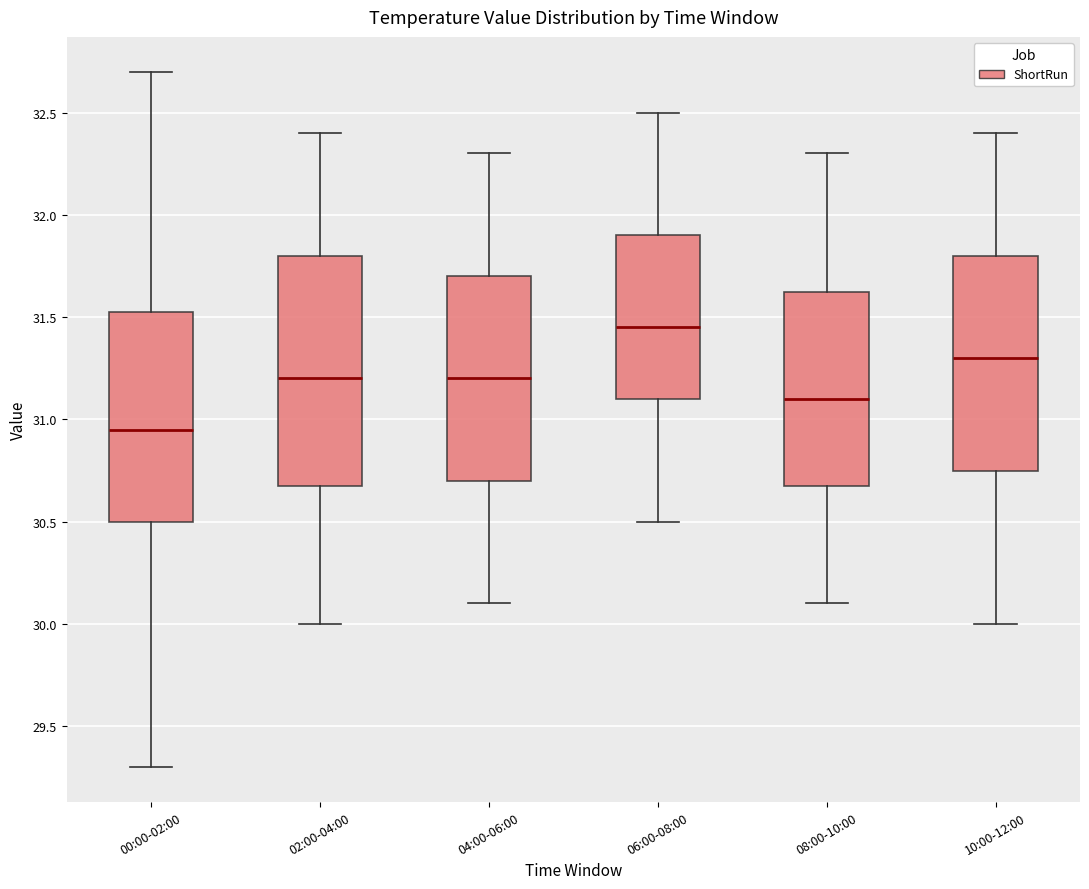

Which box is the tallest, from its lower edge to its upper edge?

02:00-04:00